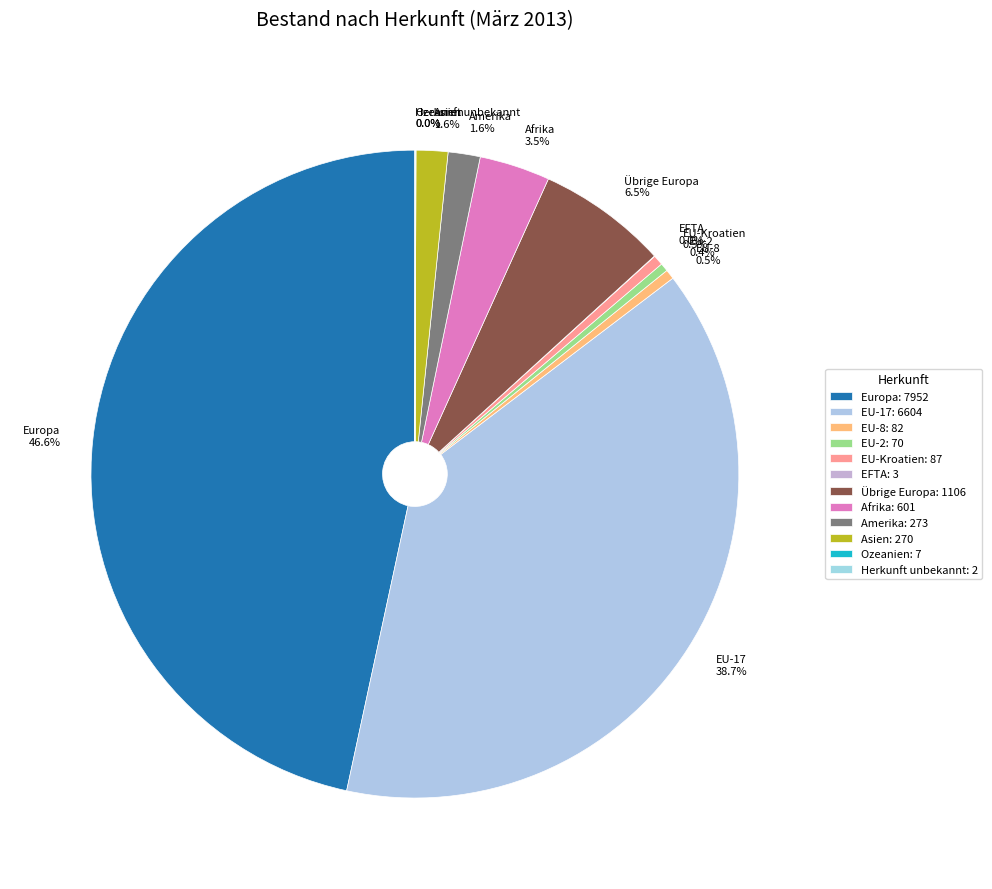

What percentage is NOT represented by EU-Kroatien?

99.5%